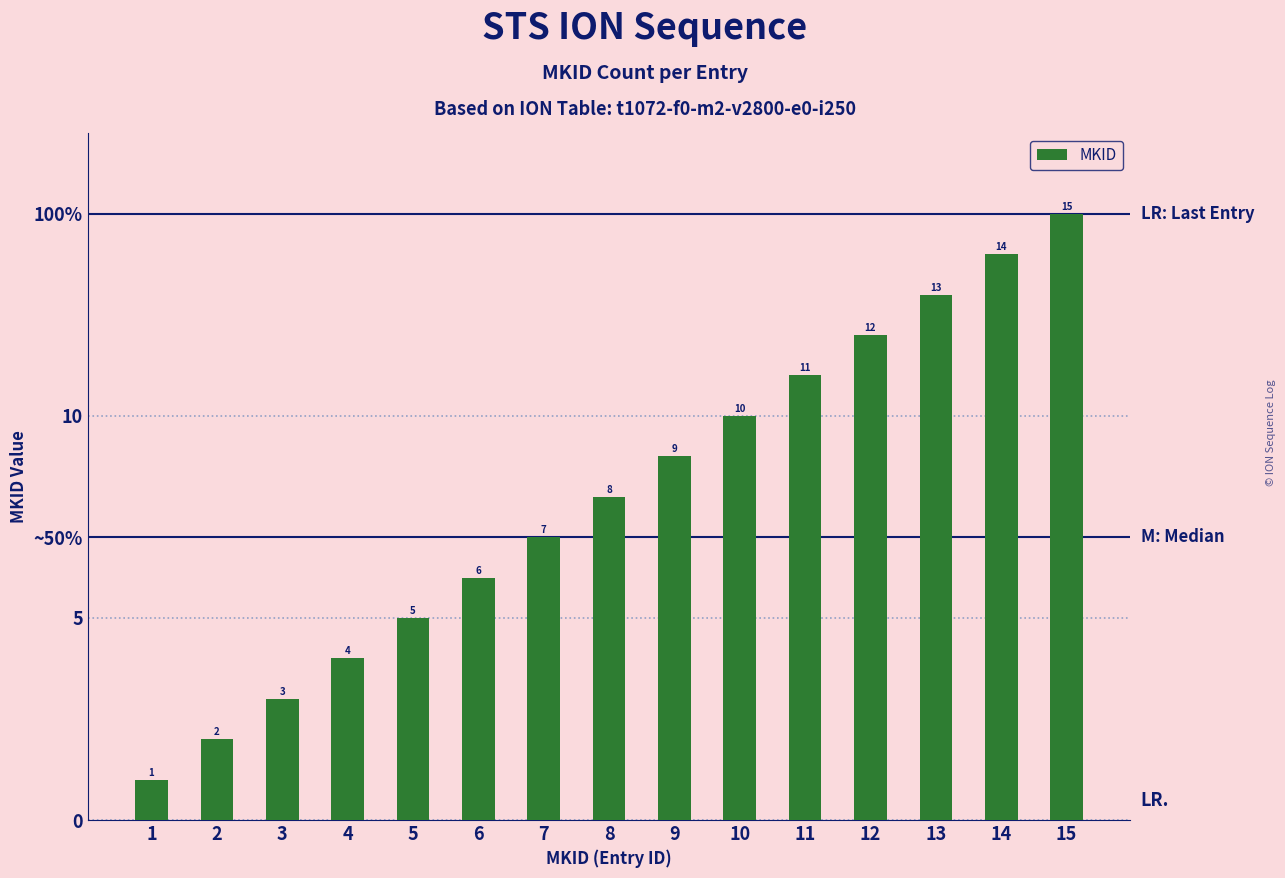

Are the bars horizontal?

No